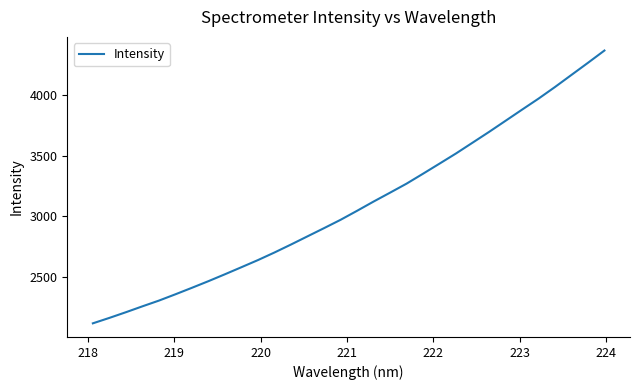

What is the maximum value shown in the chart?

4368.7